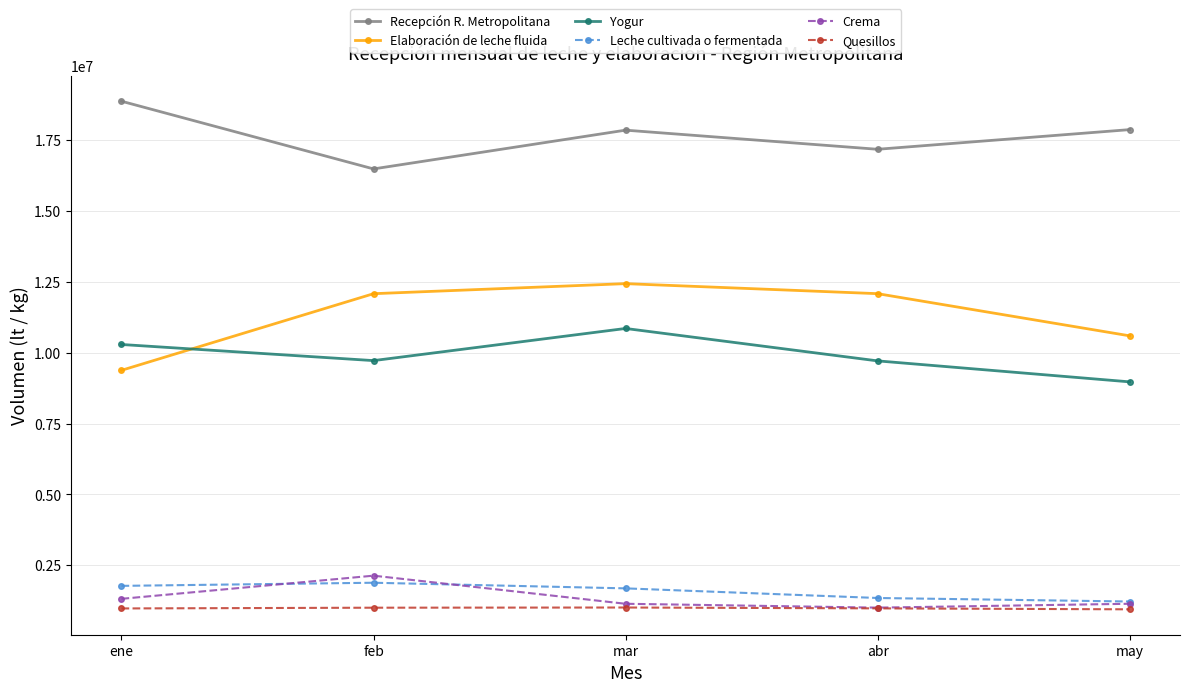

True or false: Crema and Elaboración de leche fluida cross at least once.

False